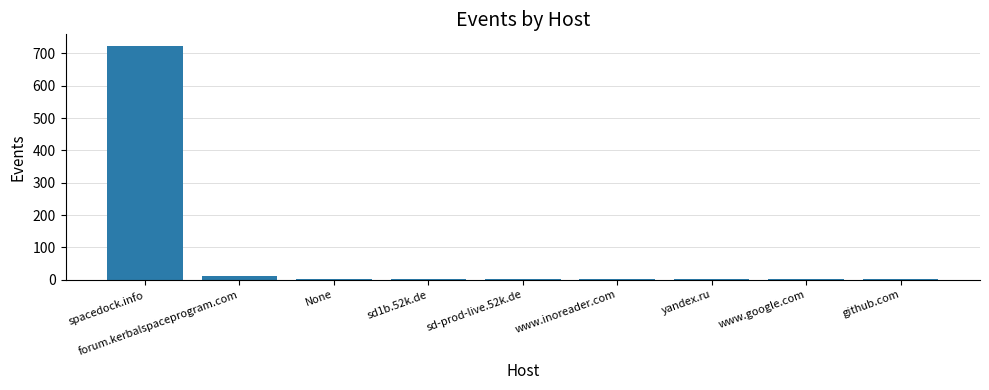

Are the bars horizontal?

No